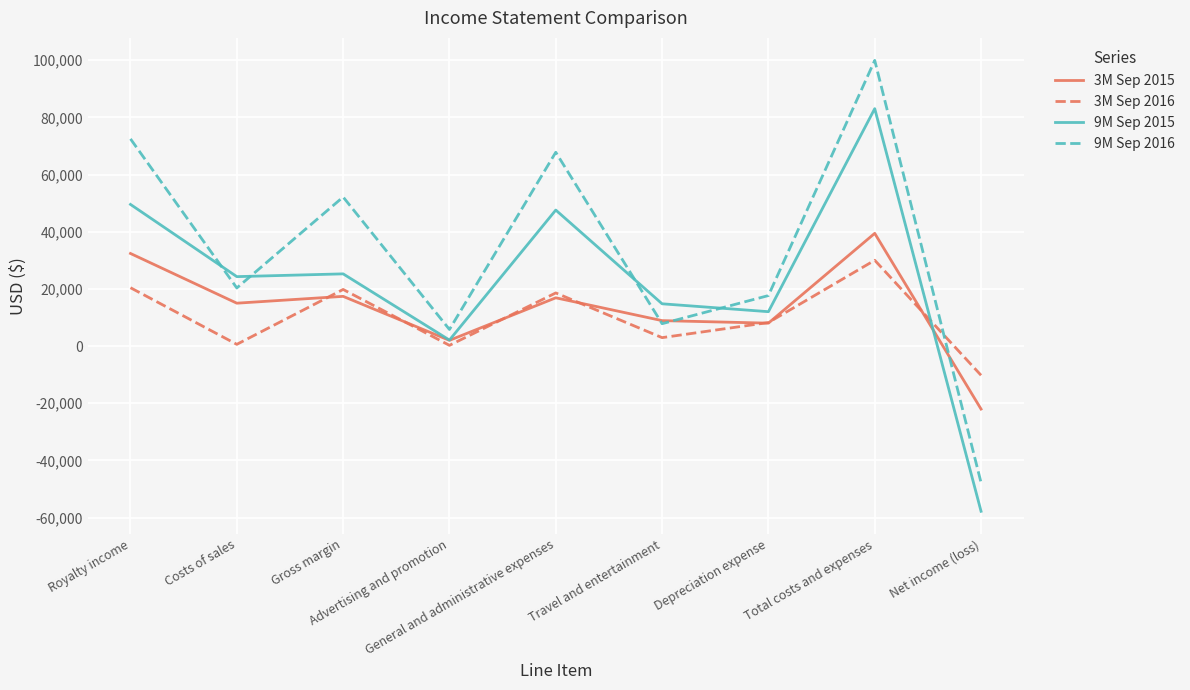

How many positive values does the 9M Sep 2015 series have?

8